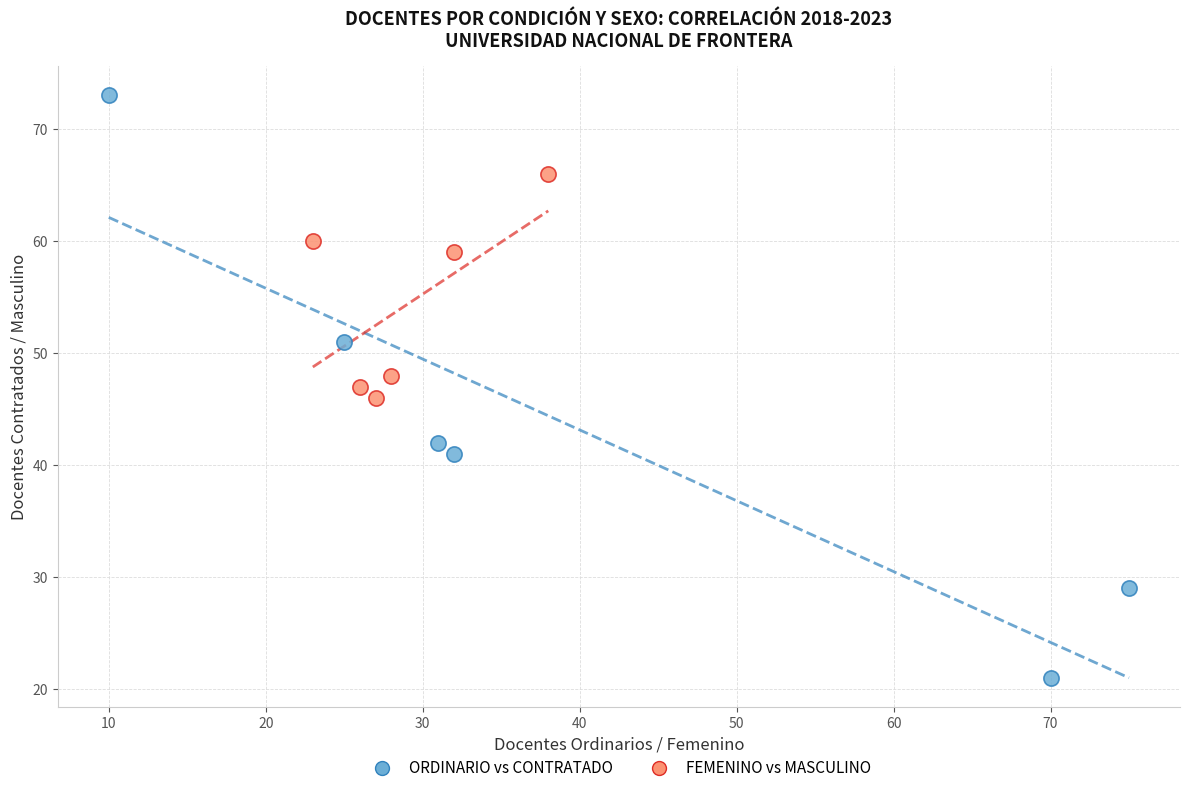

Which series has the widest spread of Y values?

ORDINARIO vs CONTRATADO